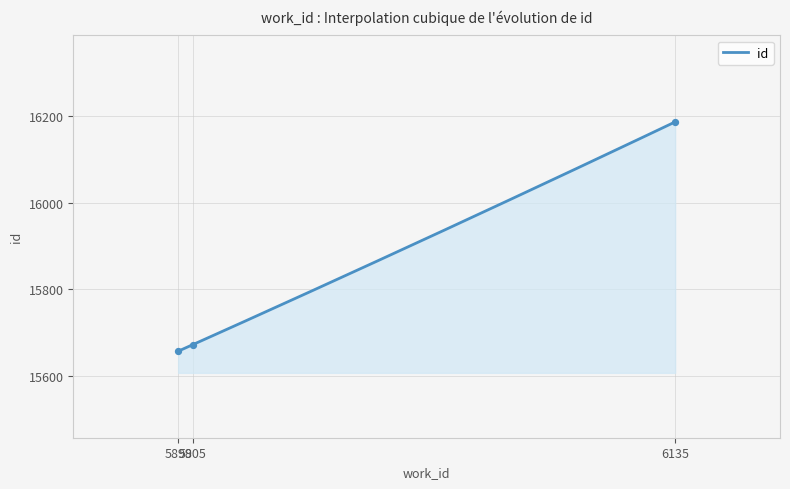

Which has a higher value, 6135 or 5898?

6135